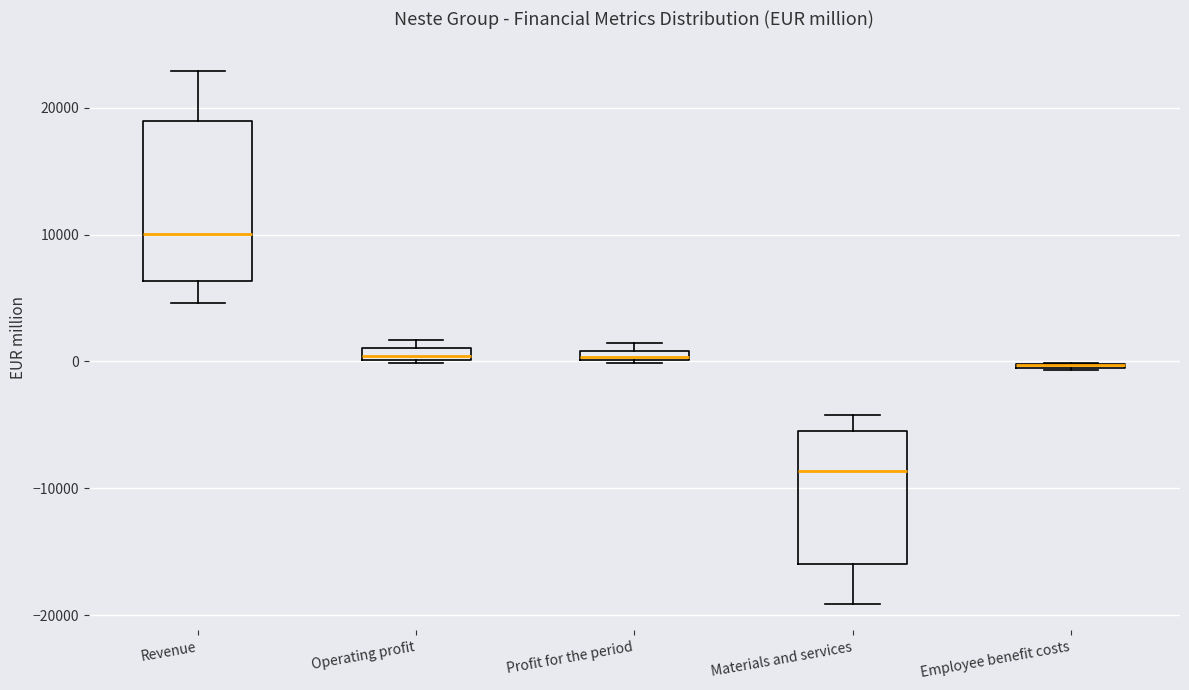

Where is the lower edge of the box for Materials and services on the y-axis? The values are not printed on the chart, so give them approximately, as read against the axis.

-16000